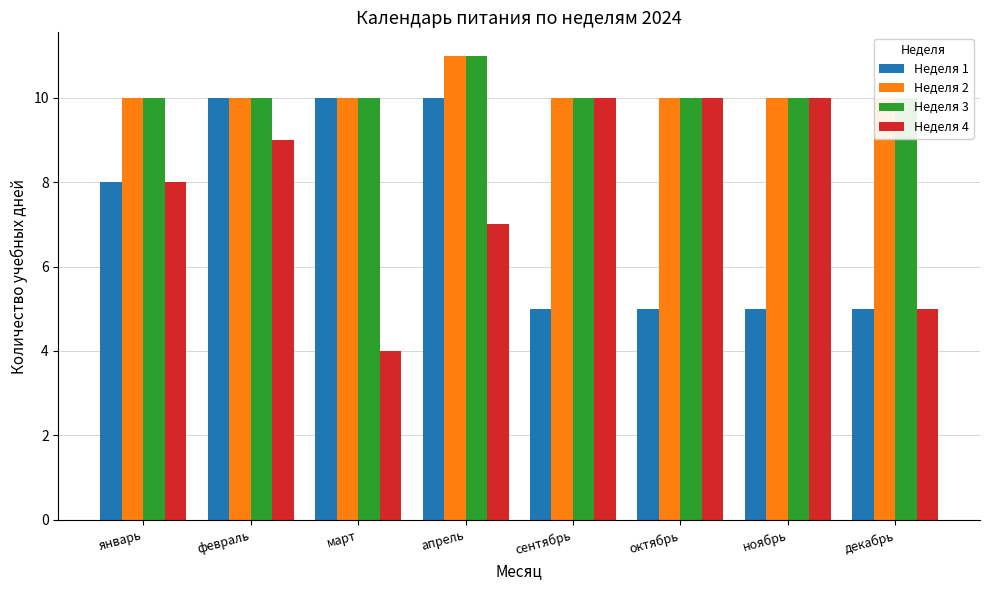

What is the total value across all series at ноябрь?

35